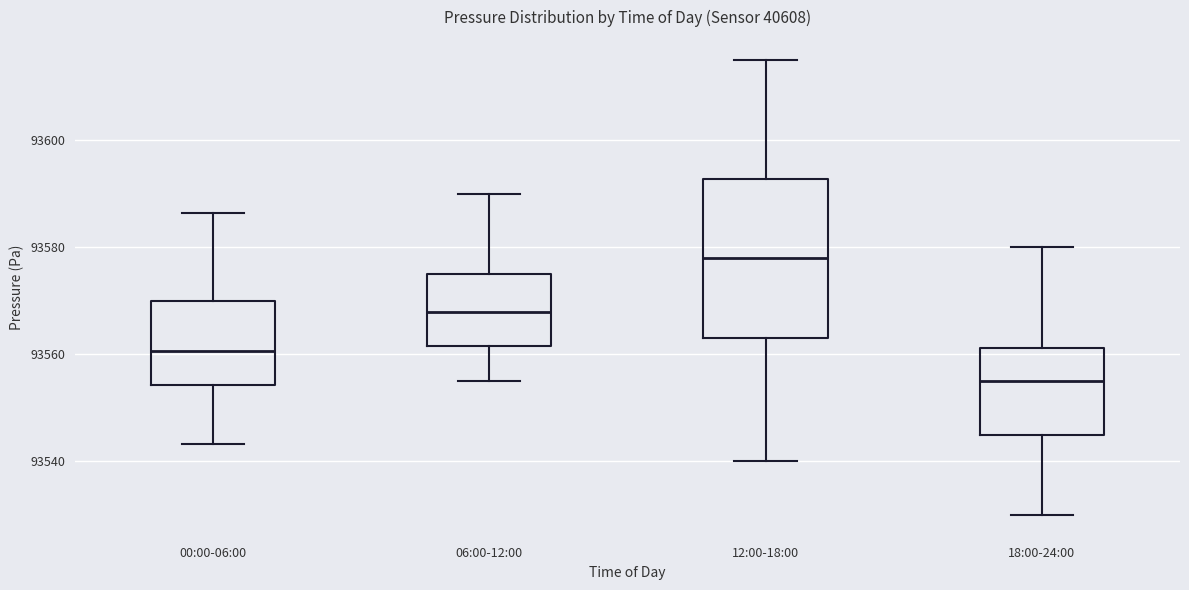

Which box's median line is the highest?

12:00-18:00